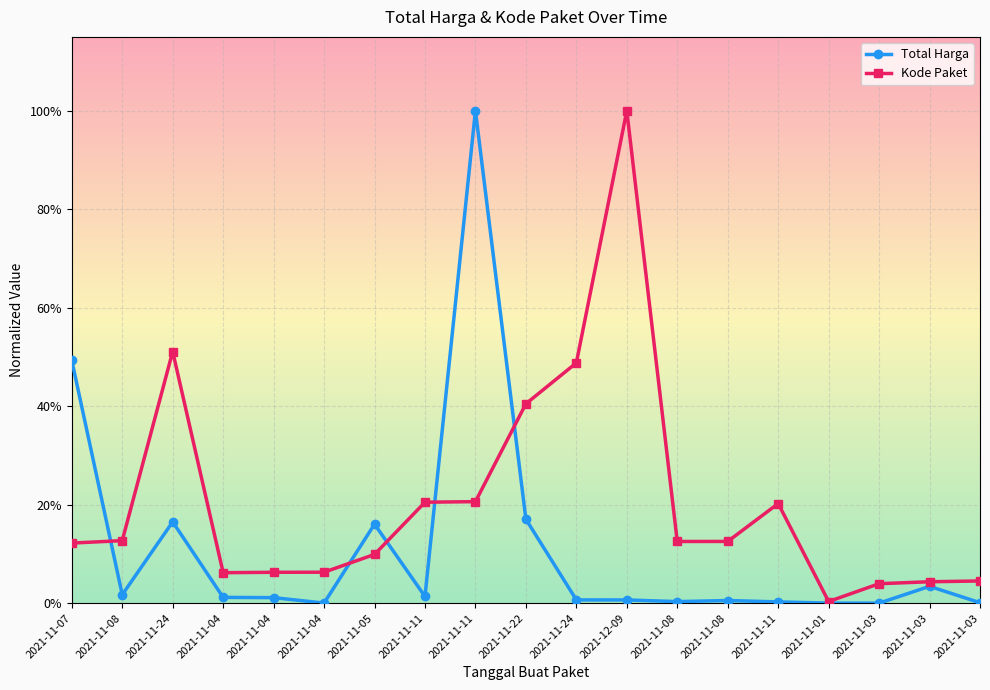

Where is the first local maximum for Kode Paket?

2021-11-24